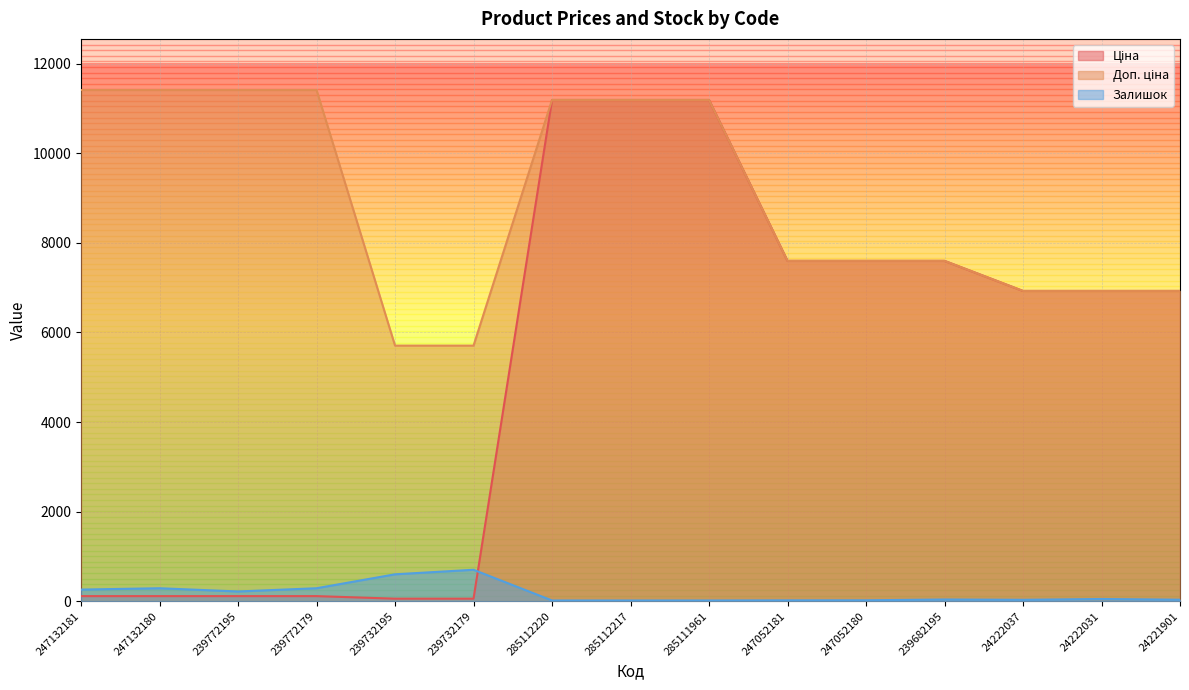

What is the value of the Доп. ціна point at the 7th from the left?

11188.2